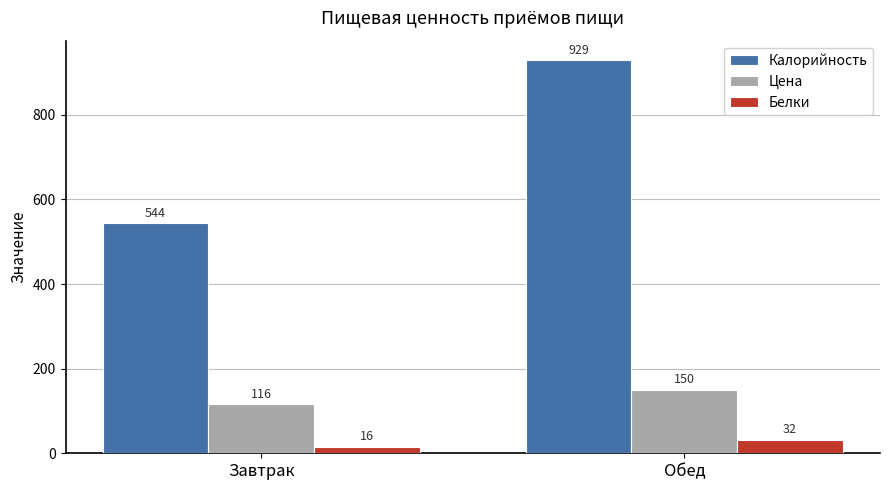

What is the maximum value shown in the chart?

929